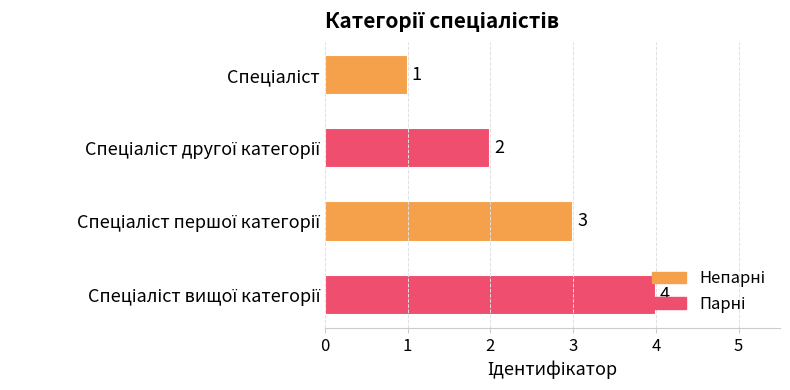

What is the value of the 4th bar from the top?

4